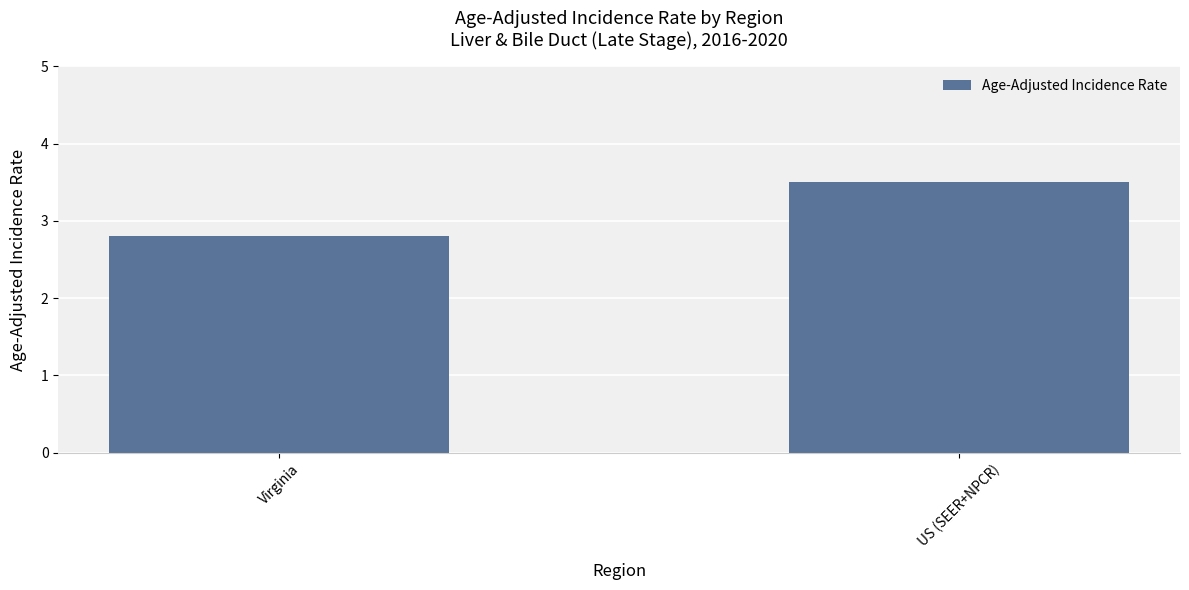

How many values exceed 3?

1